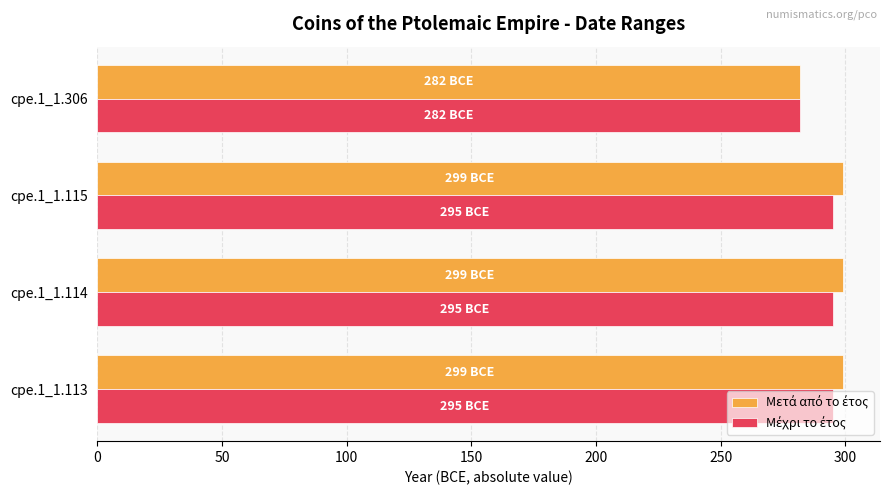

What is the minimum value shown in the chart?

282